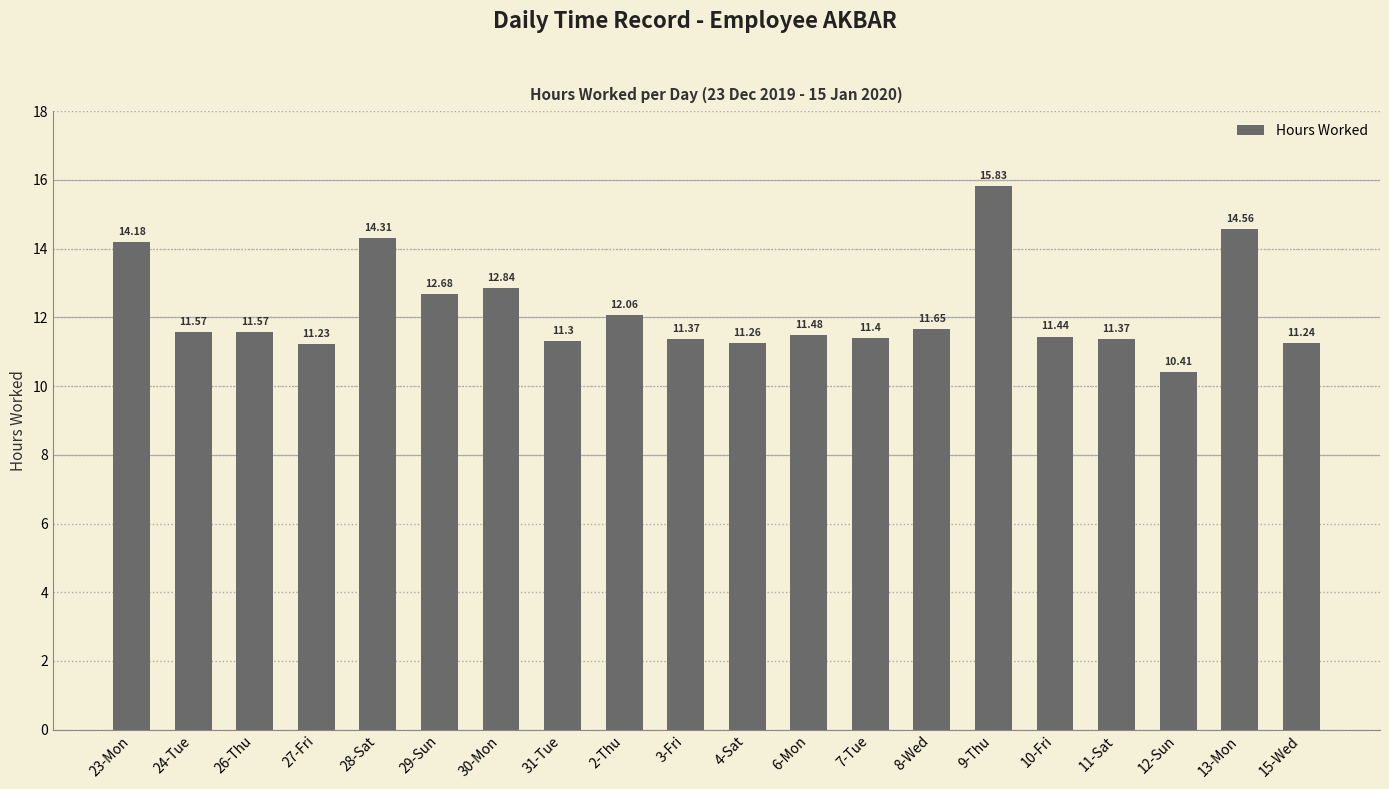

Reading left to right, transcribe all the data shown in this chart.

23-Mon=14.2	24-Tue=11.6	26-Thu=11.6	27-Fri=11.2	28-Sat=14.3	29-Sun=12.7	30-Mon=12.8	31-Tue=11.3	2-Thu=12.1	3-Fri=11.4	4-Sat=11.3	6-Mon=11.5	7-Tue=11.4	8-Wed=11.7	9-Thu=15.8	10-Fri=11.4	11-Sat=11.4	12-Sun=10.4	13-Mon=14.6	15-Wed=11.2